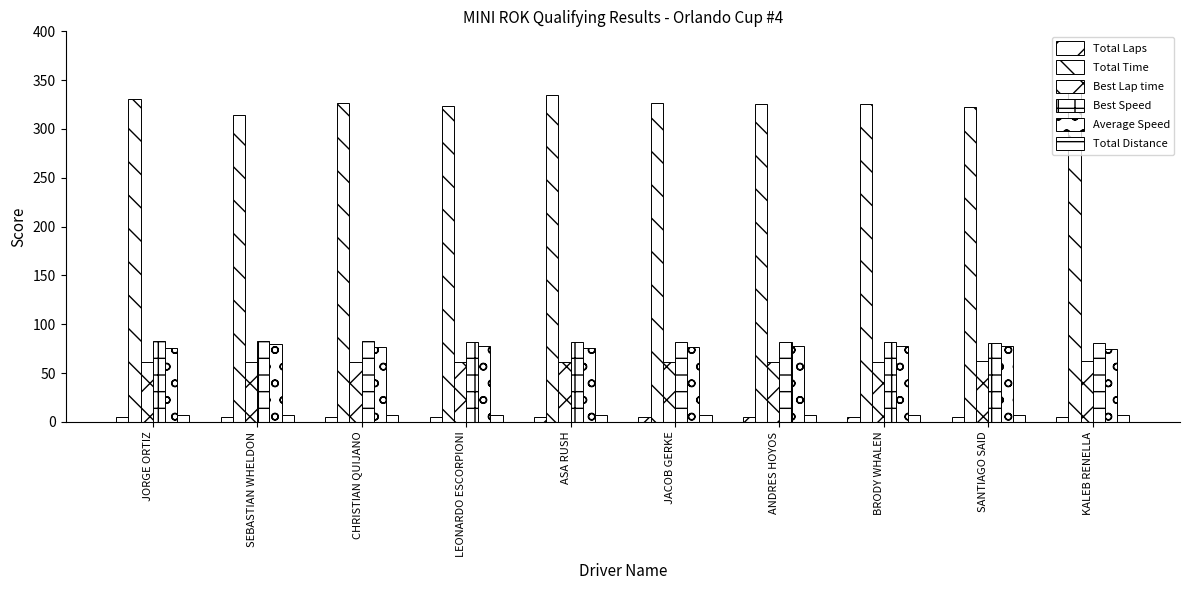

Reading left to right, list all the values displayed in this chart.

Total Laps: 5.0	5.0	5.0	5.0	5.0	5.0	5.0	5.0	5.0	5.0
Total Time: 330.8	314.4	326.6	324.0	334.4	327.0	326.0	325.7	322.9	338.6
Best Lap time: 60.9	61.0	61.1	61.3	61.5	61.5	61.7	61.9	62.0	62.4
Best Speed: 82.7	82.6	82.5	82.2	82.0	81.9	81.7	81.4	81.3	80.8
Average Speed: 76.2	80.1	77.2	77.8	75.4	77.1	77.3	77.4	78.0	74.4
Total Distance: 7.0	7.0	7.0	7.0	7.0	7.0	7.0	7.0	7.0	7.0